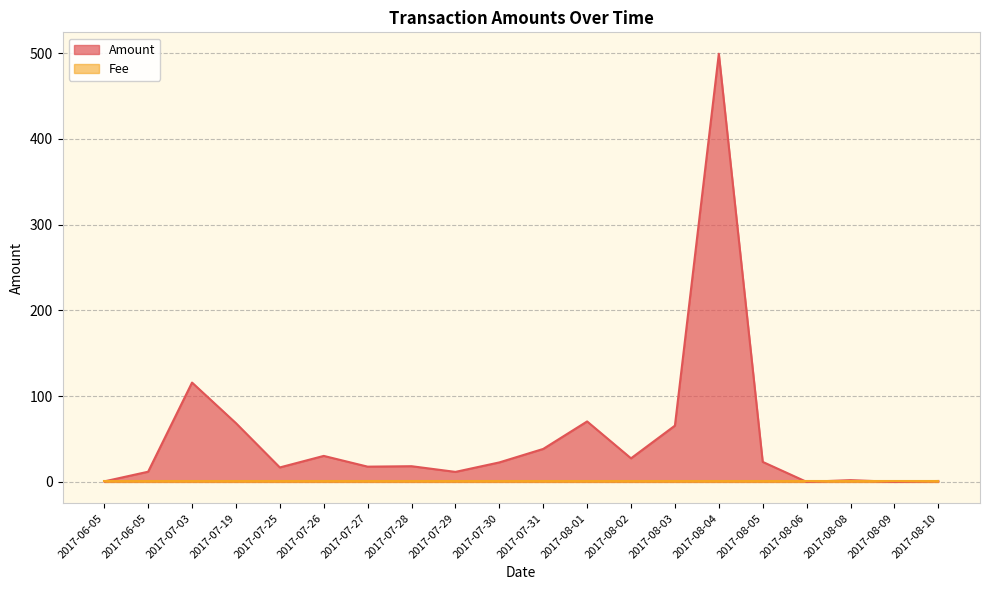

Where is the data nearest to the value 249?

2017-07-03